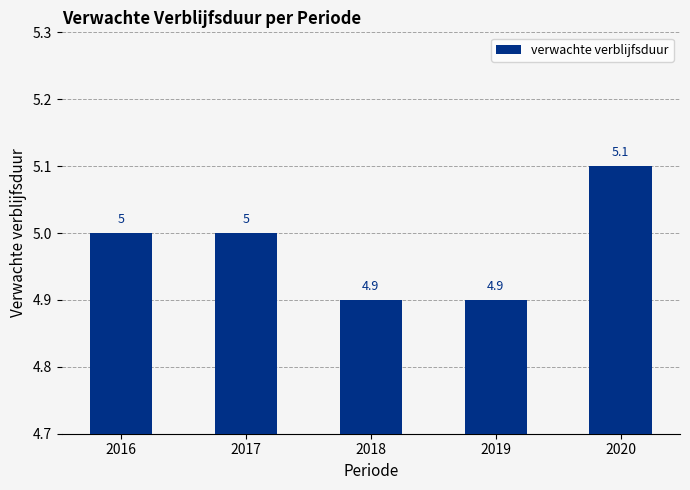

The value at 2017 is 2.0. True or false?

False